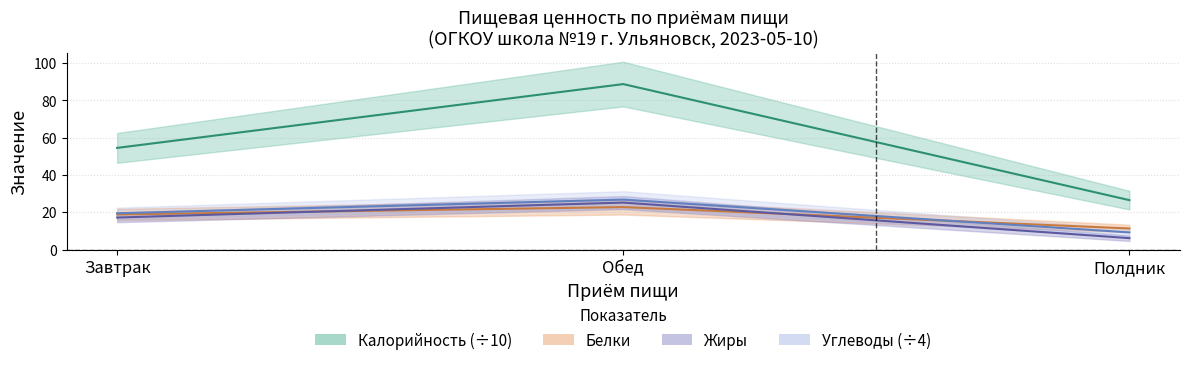

True or false: Калорийность has a value of 147.0 at Обед.

False